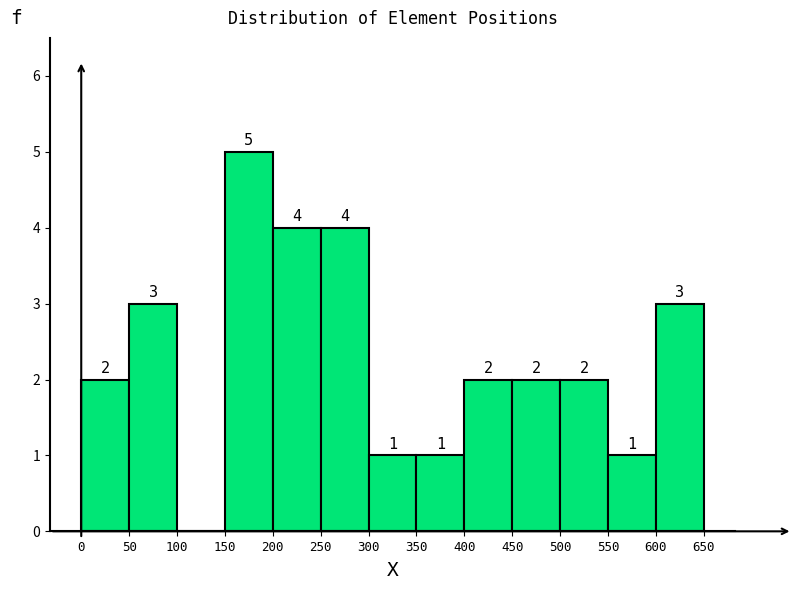

Over which range of the x-axis is the bar tallest?

150 to 200